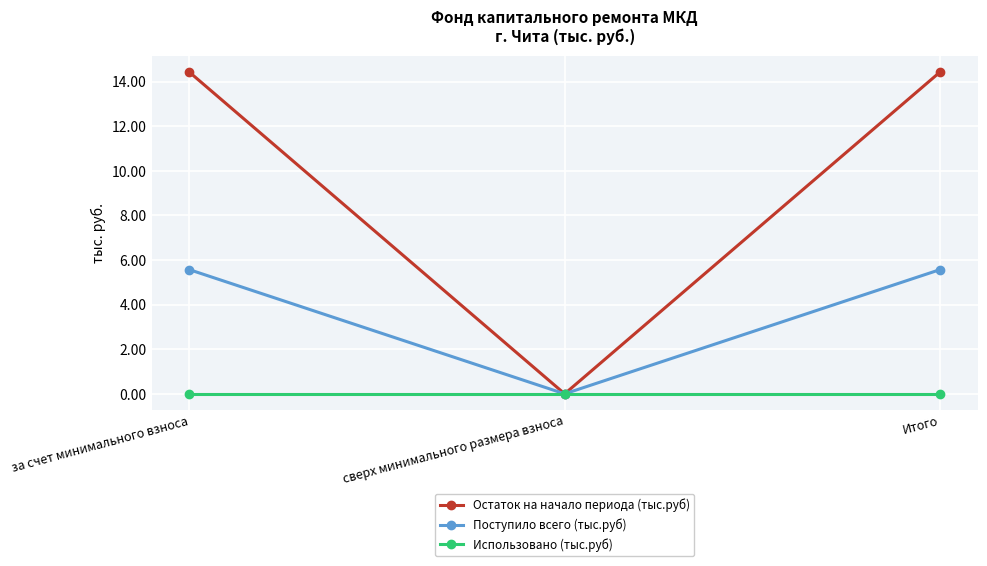

What is the highest value of the Остаток на начало периода (тыс.руб) series?

14.4